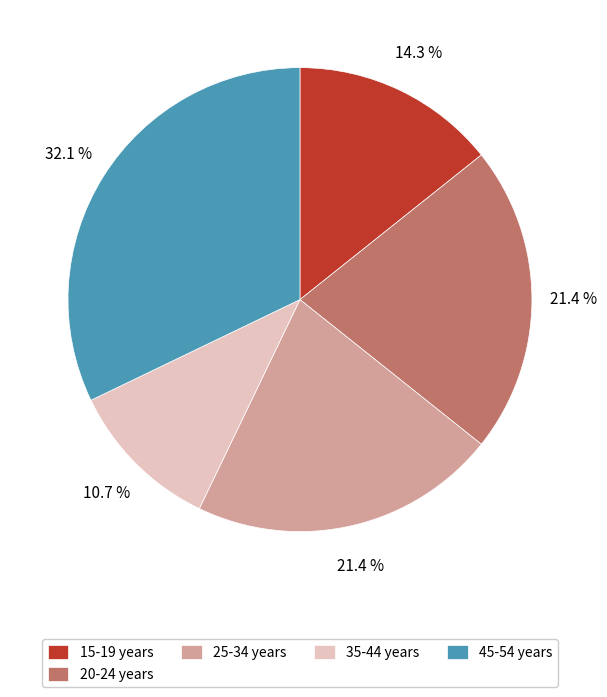

What portion of the pie excludes 15-19 years?

85.7%